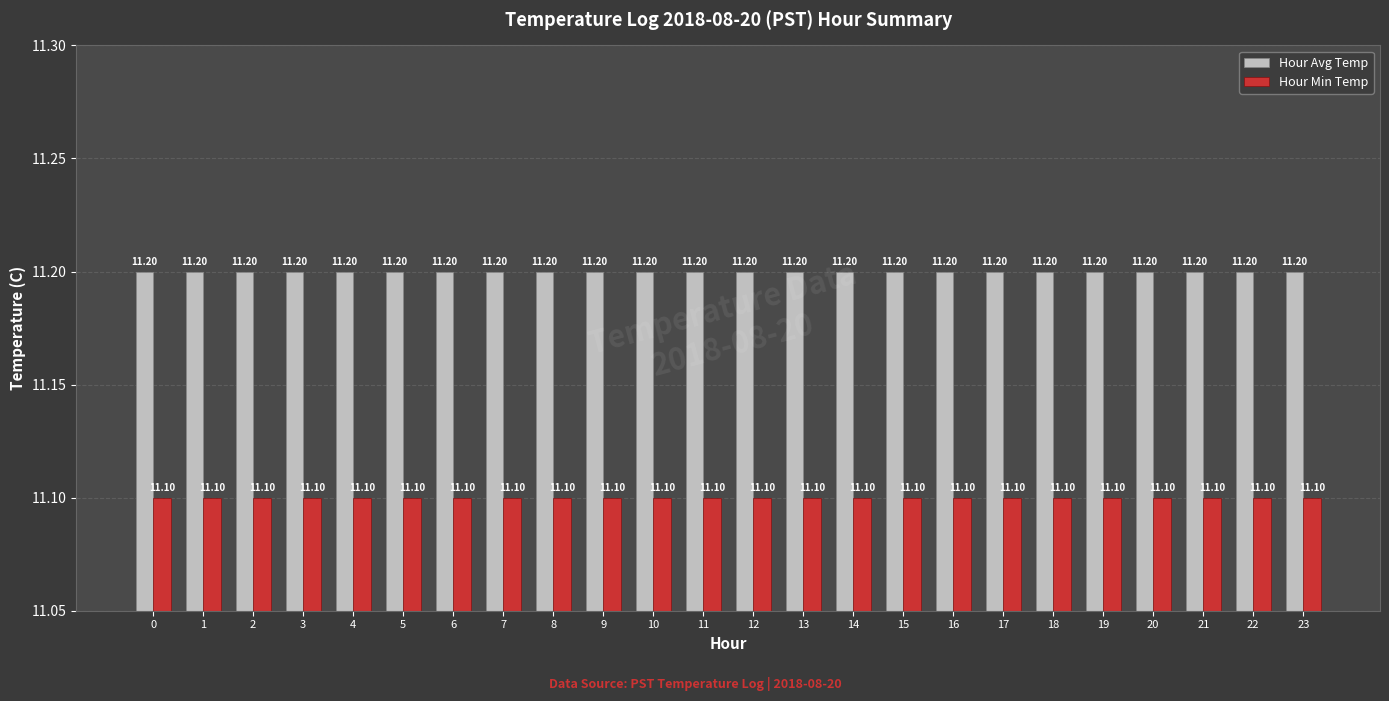

Reading left to right, extract all data points from this chart.

Hour Avg Temp: 11.2	11.2	11.2	11.2	11.2	11.2	11.2	11.2	11.2	11.2	11.2	11.2	11.2	11.2	11.2	11.2	11.2	11.2	11.2	11.2	11.2	11.2	11.2	11.2
Hour Min Temp: 11.1	11.1	11.1	11.1	11.1	11.1	11.1	11.1	11.1	11.1	11.1	11.1	11.1	11.1	11.1	11.1	11.1	11.1	11.1	11.1	11.1	11.1	11.1	11.1